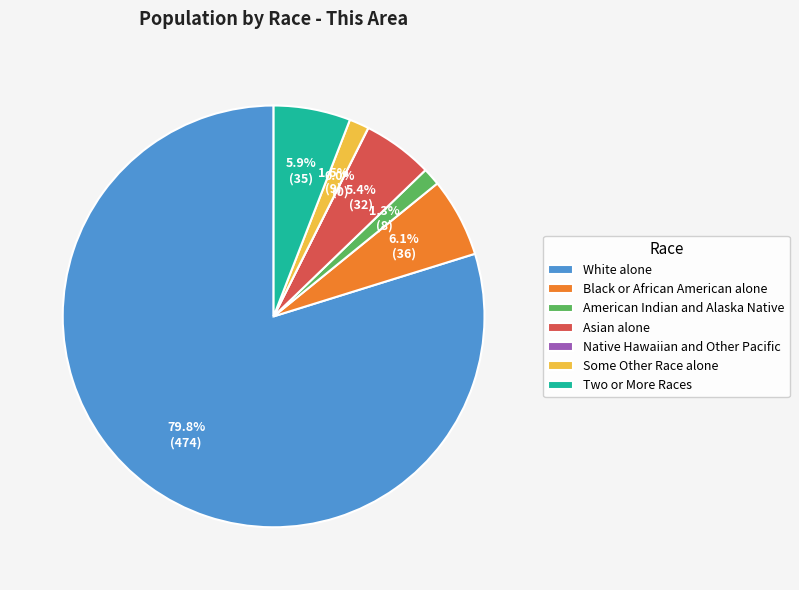

To the nearest percent, what is the difference between the largest and smallest slice percentages?

80%